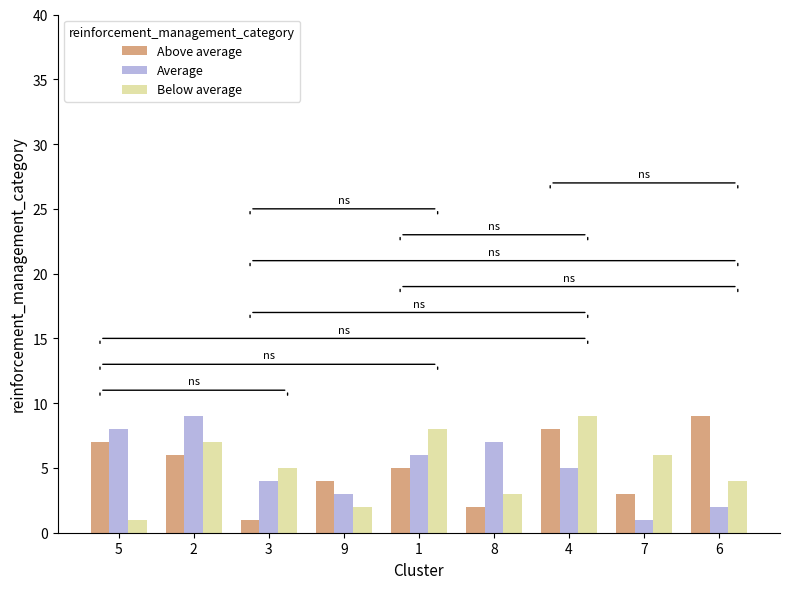

True or false: Below average has a value of 16 at 4.

False